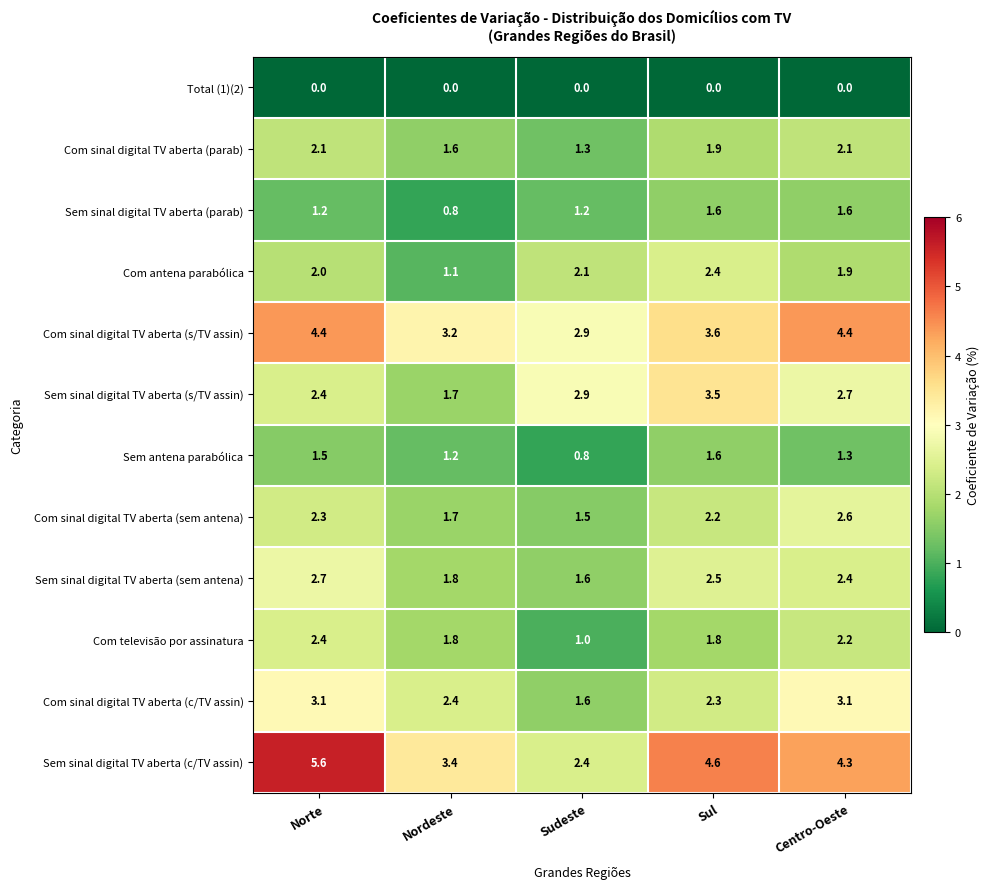

What is the sum of all Sem sinal digital TV aberta (sem antena) values?

11.0